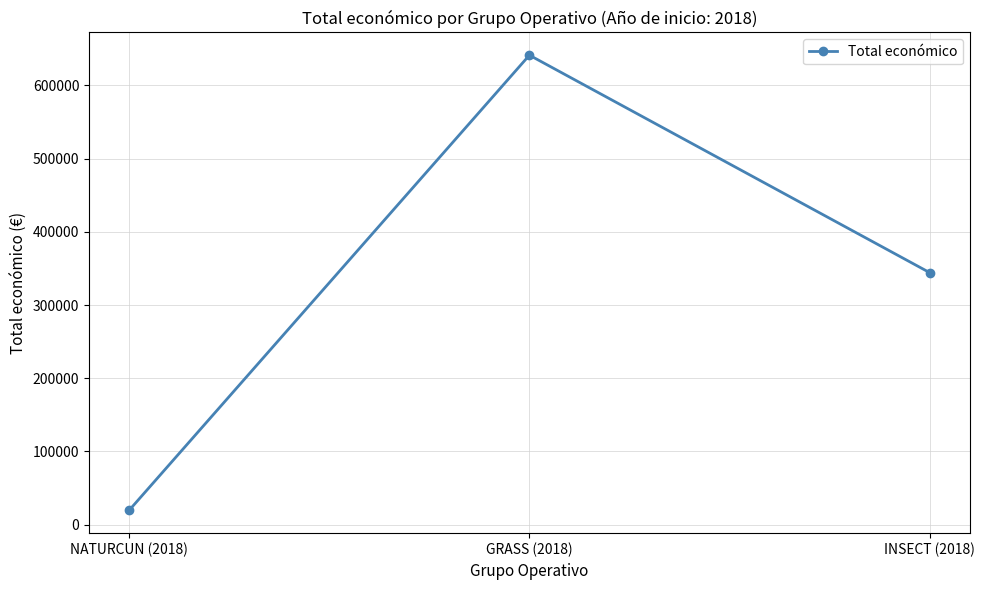

What is the smallest value displayed?

19478